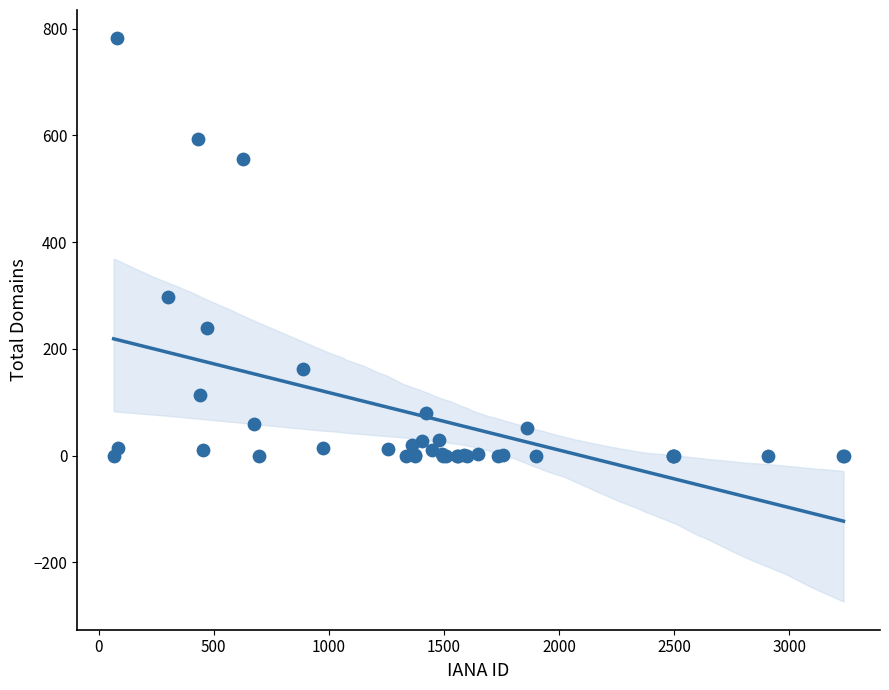

What Y value in the scatter plot is closest to 391?

297